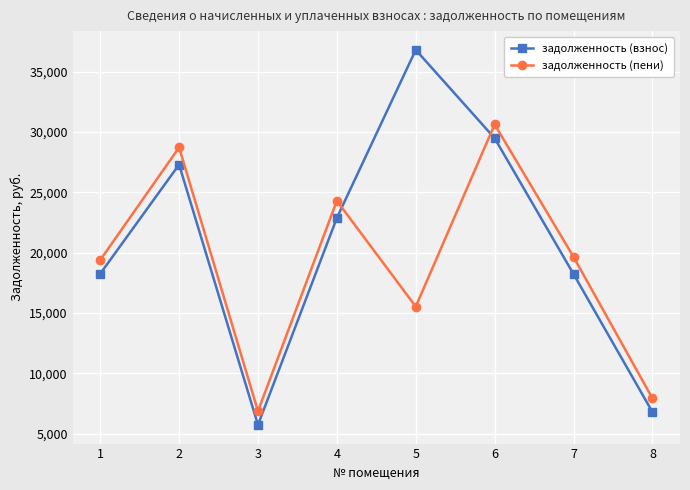

At which category does задолженность (взнос) reach its first local peak?

2